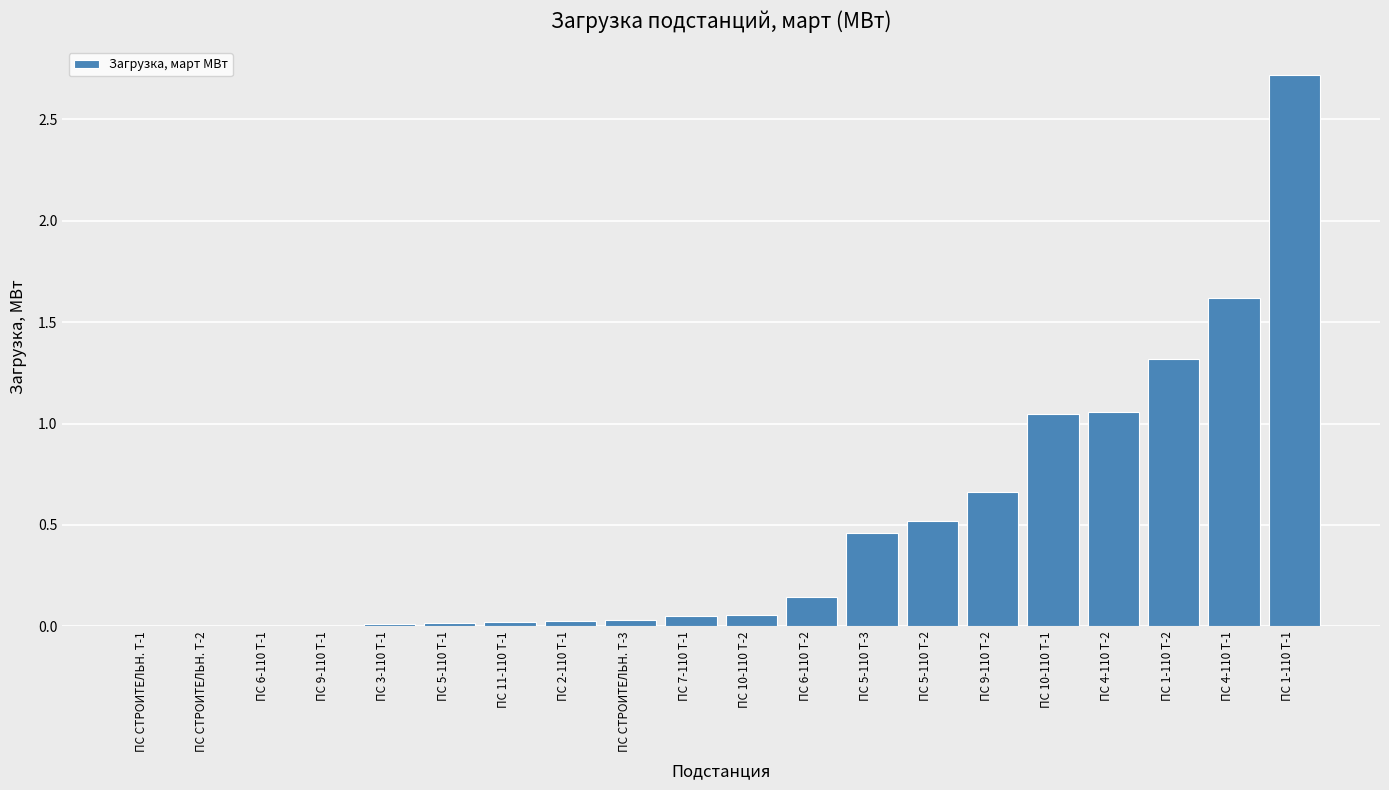

Which has a higher value, ПС 6-110 Т-1 or ПС 6-110 Т-2?

ПС 6-110 Т-2